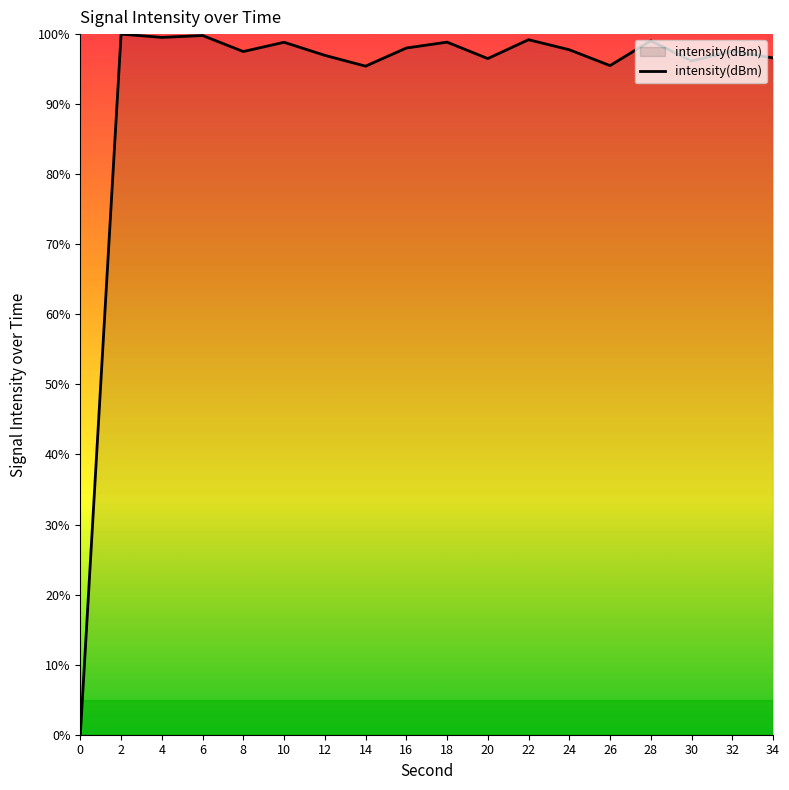

At which label does the data first exceed 97?

2